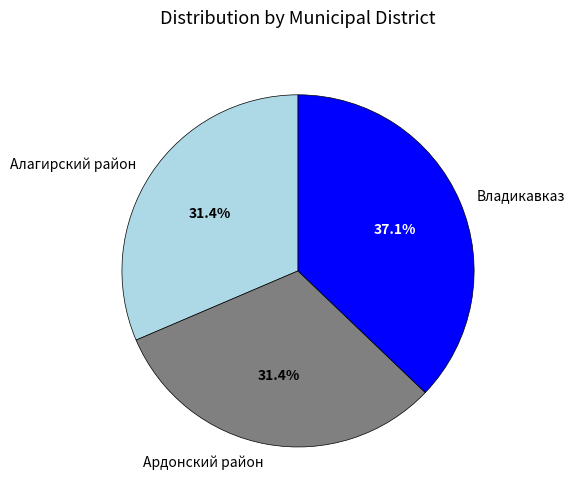

How many slices are in this pie chart?

3